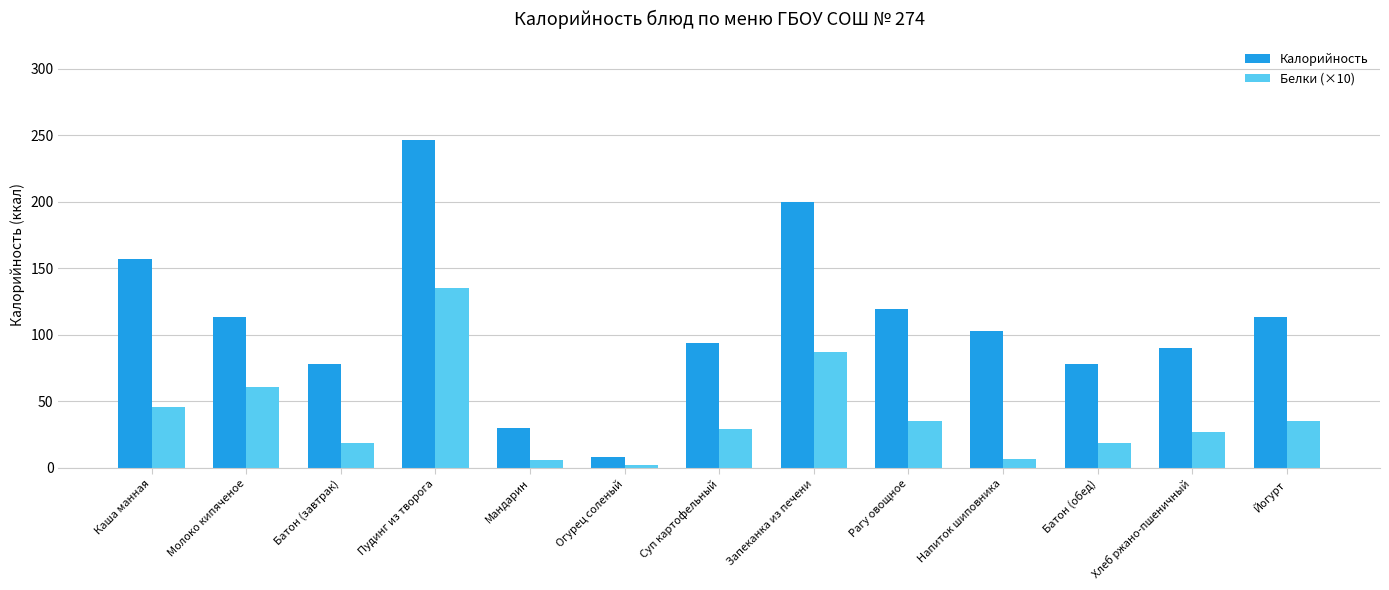

The Калорийность series shows 153.8 at Суп картофельный. True or false?

False